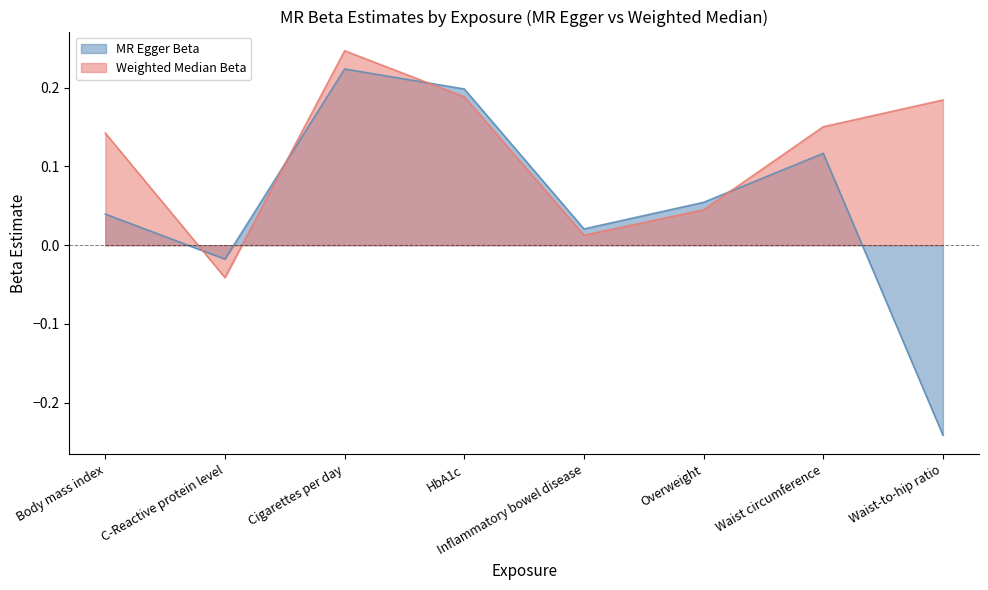

Between which two adjacent categories do MR Egger Beta and Weighted Median Beta first intersect?

Body mass index and C-Reactive protein level